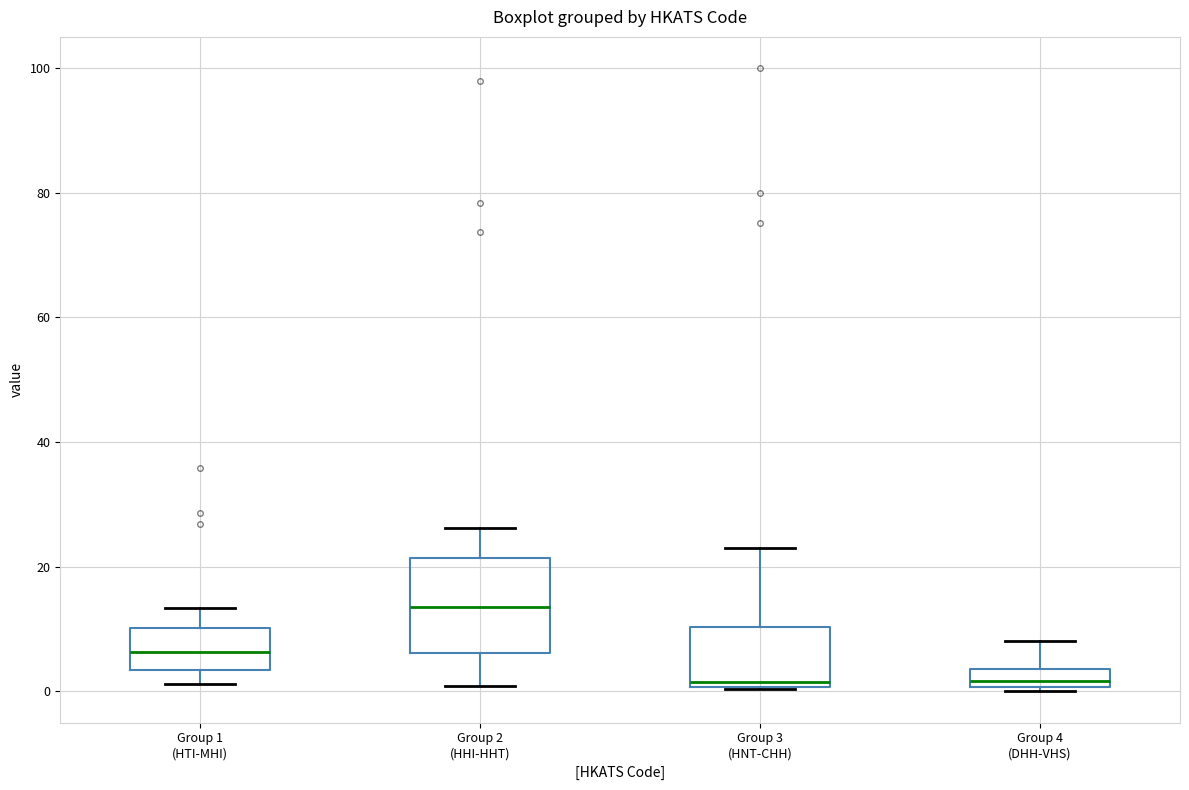

Where does the lower whisker of the box for Group 2 (HHI-HHT) end on the y-axis? The values are not printed on the chart, so give them approximately, as read against the axis.

0